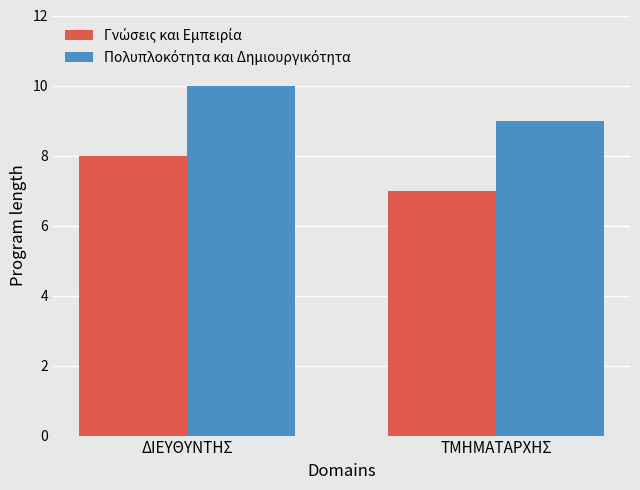

What is the label of the 1st bar from the left?

ΔΙΕΥΘΥΝΤΗΣ